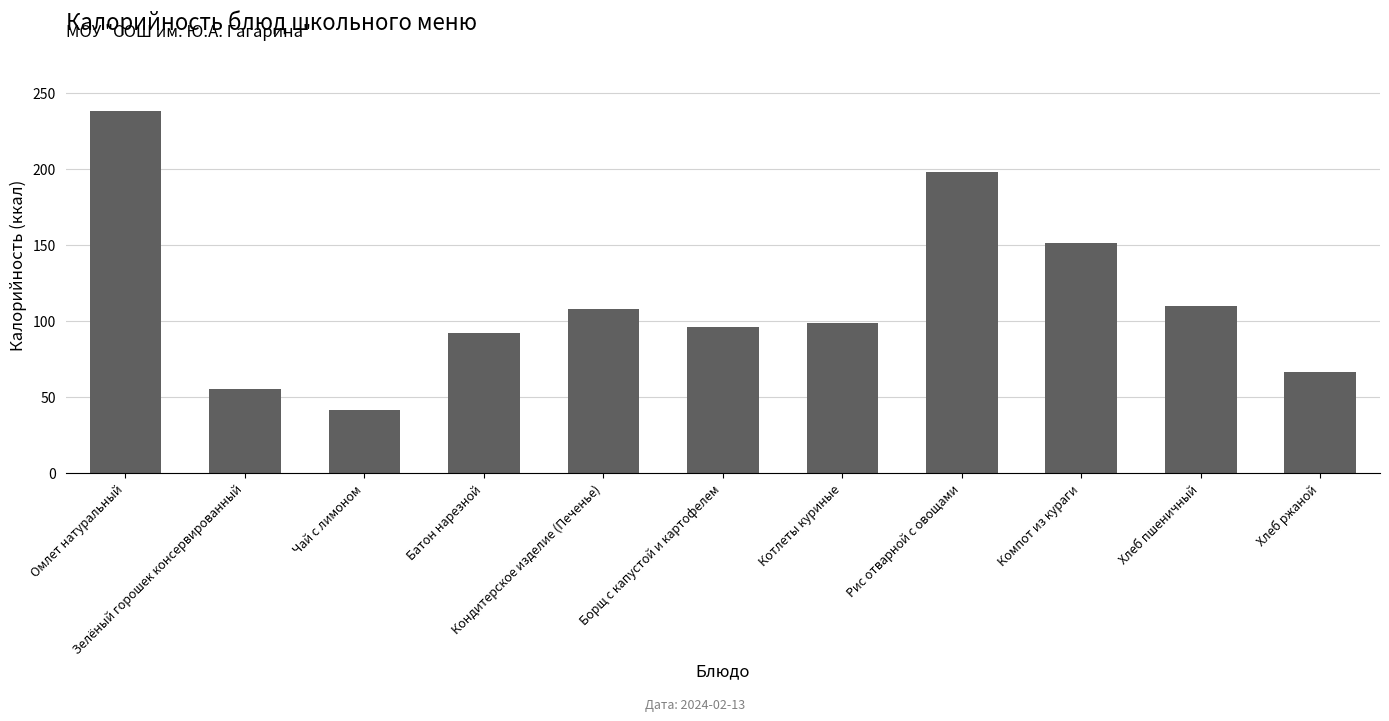

Reading left to right, list all the values displayed in this chart.

Омлет натуральный=238.0	Зелёный горошек консервированный=55.2	Чай с лимоном=41.0	Батон нарезной=92.0	Кондитерское изделие (Печенье)=108.0	Борщ с капустой и картофелем=96.0	Котлеты куриные=98.3	Рис отварной с овощами=198.0	Компот из кураги=151.0	Хлеб пшеничный=109.6	Хлеб ржаной=66.0